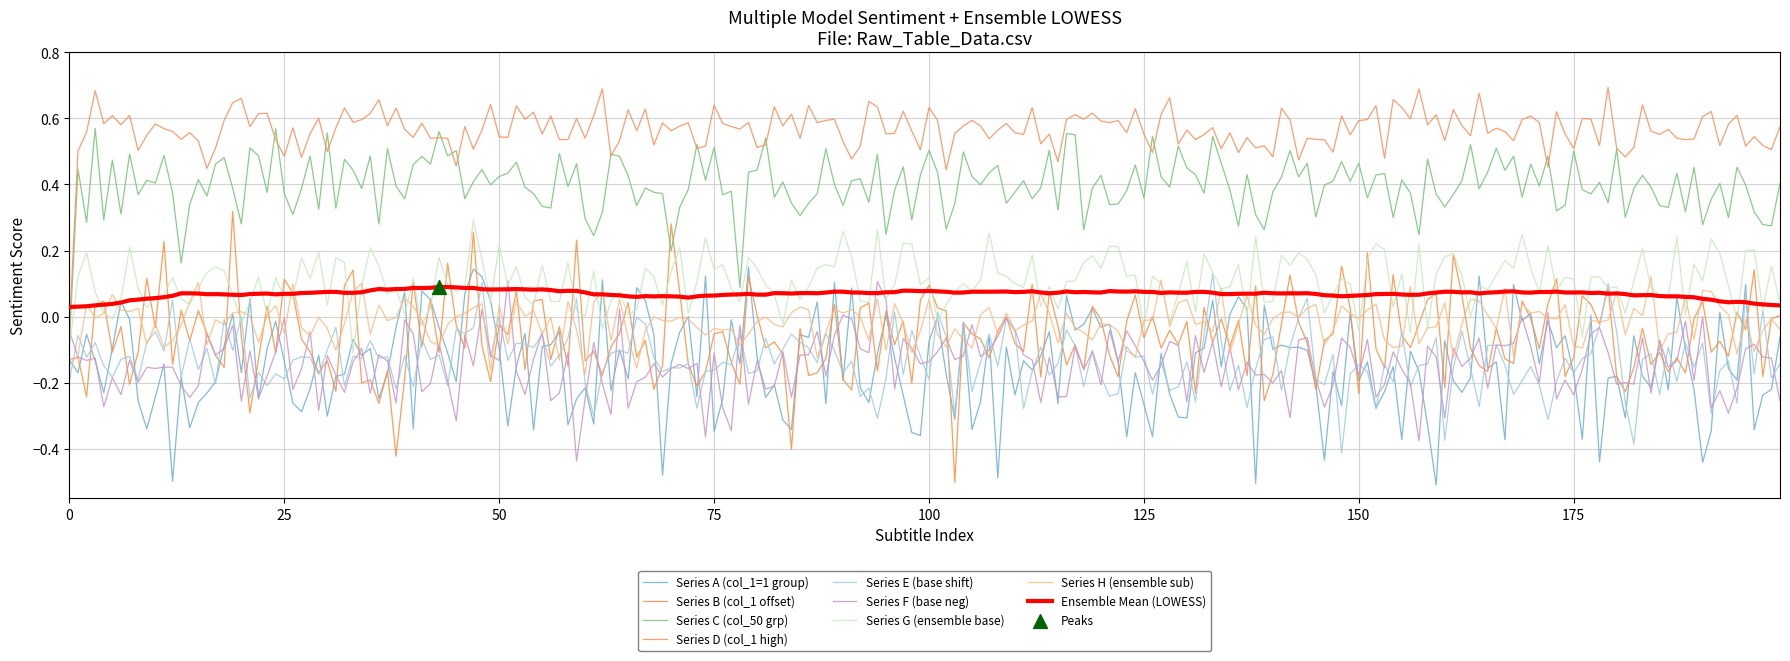

Does the chart have visible grid lines?

Yes